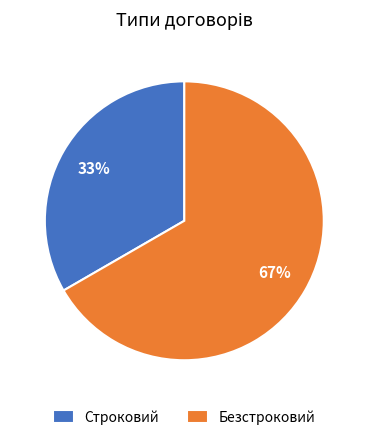

How many slices are in this pie chart?

2